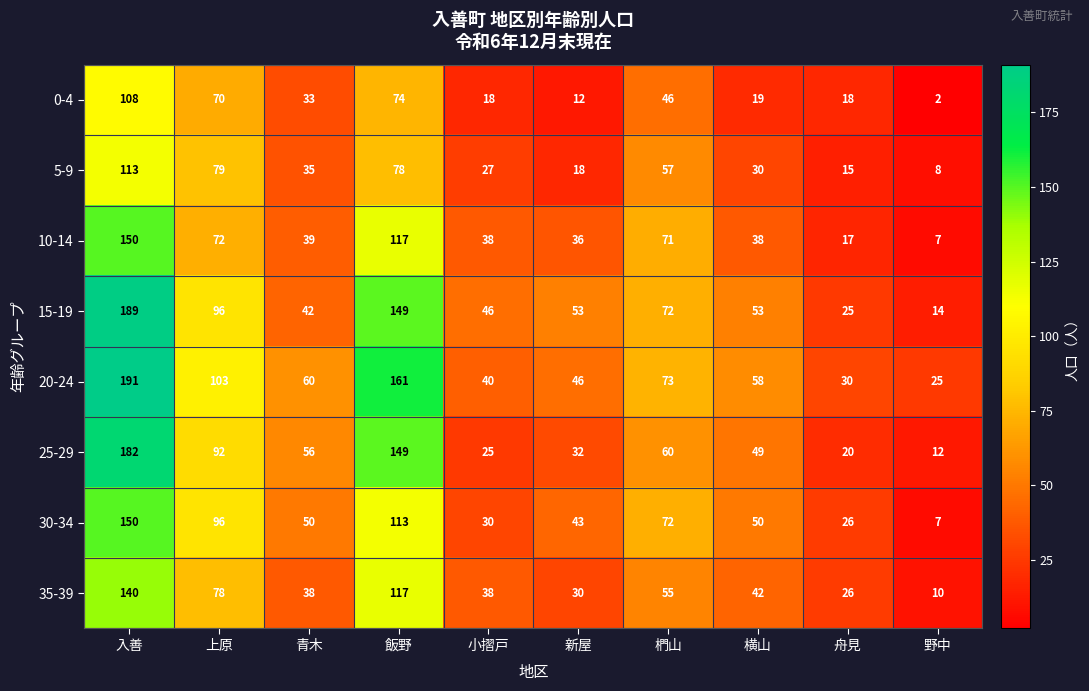

What is the difference between the 0-4 values at 上原 and 青木?

37